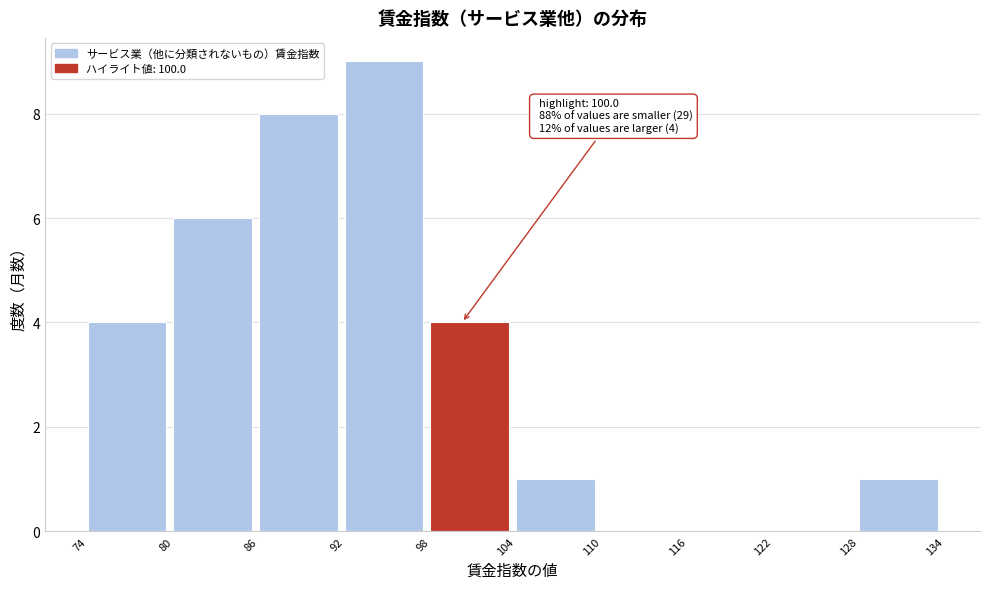

Over which range of the x-axis is the bar tallest?

92 to 98